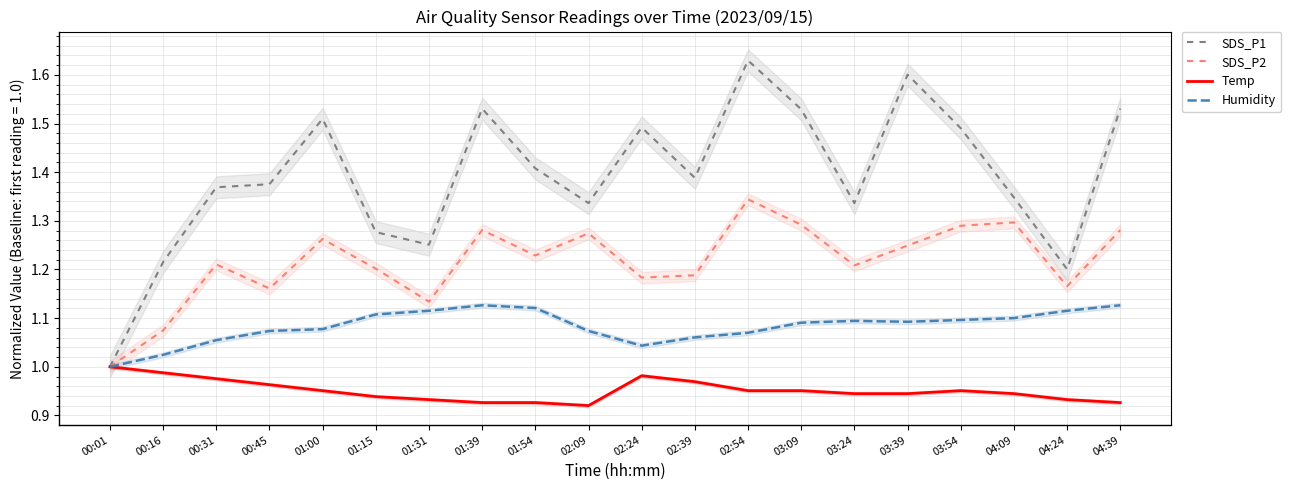

How many values in the SDS_P2 series exceed 1?

19